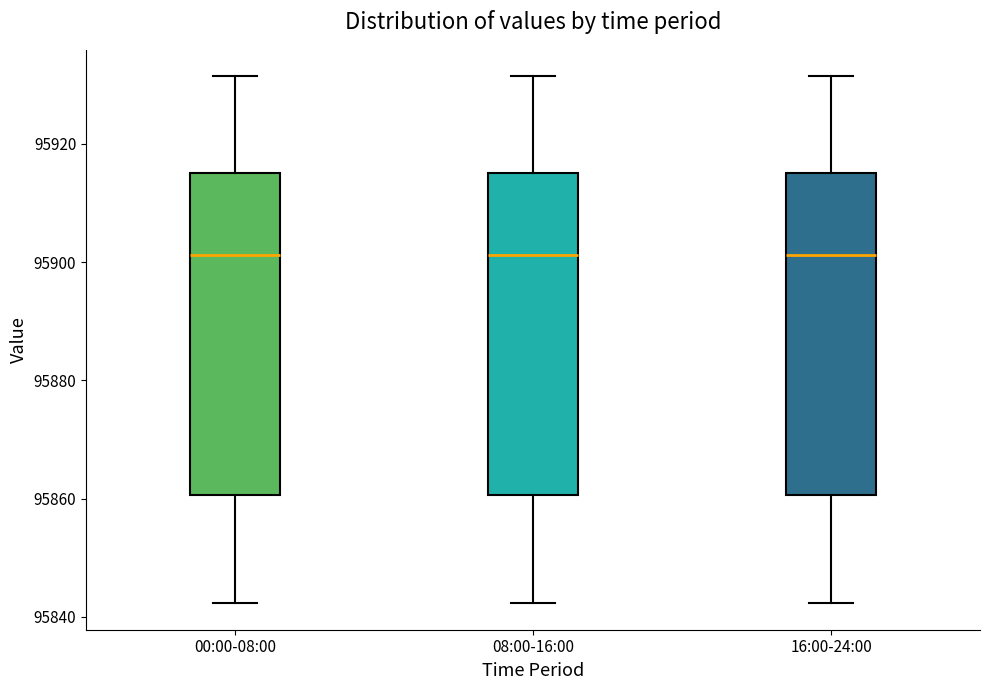

Where is the lower edge of the box for 08:00-16:00 on the y-axis? The values are not printed on the chart, so give them approximately, as read against the axis.

95860